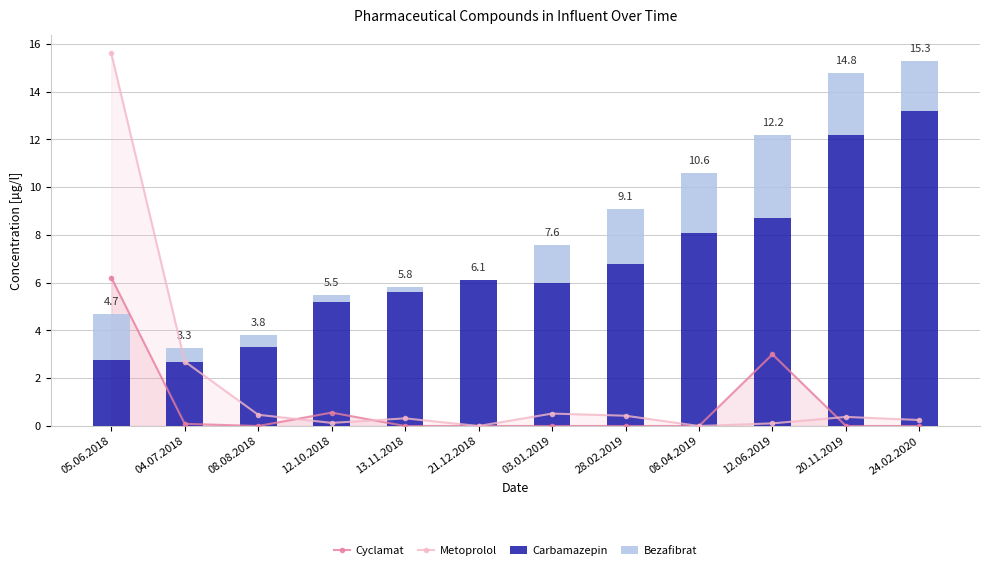

Which has a higher value, 20.11.2019 or 12.06.2019?

12.06.2019